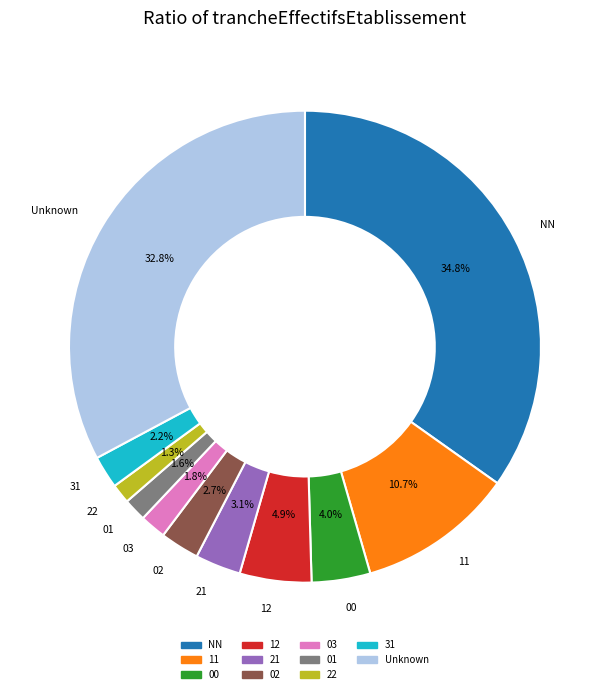

Does any single category account for the majority?

No